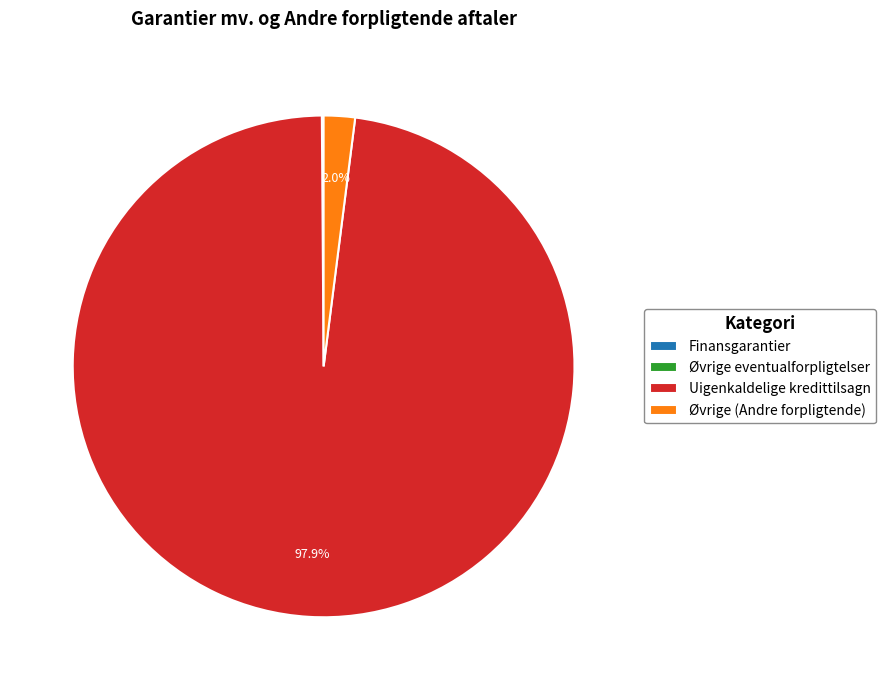

To the nearest percent, what is the difference between the largest and smallest slice percentages?

98%